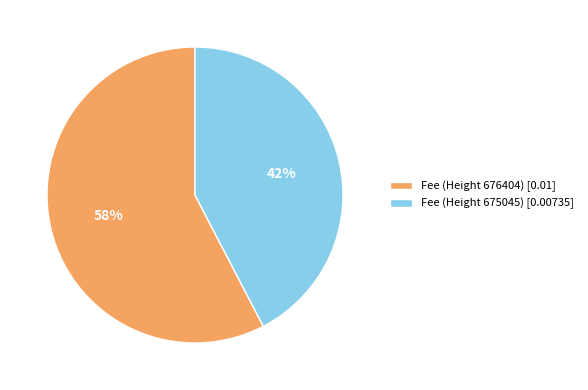

Which has a higher value, Fee (Height 676404) or Fee (Height 675045)?

Fee (Height 676404)